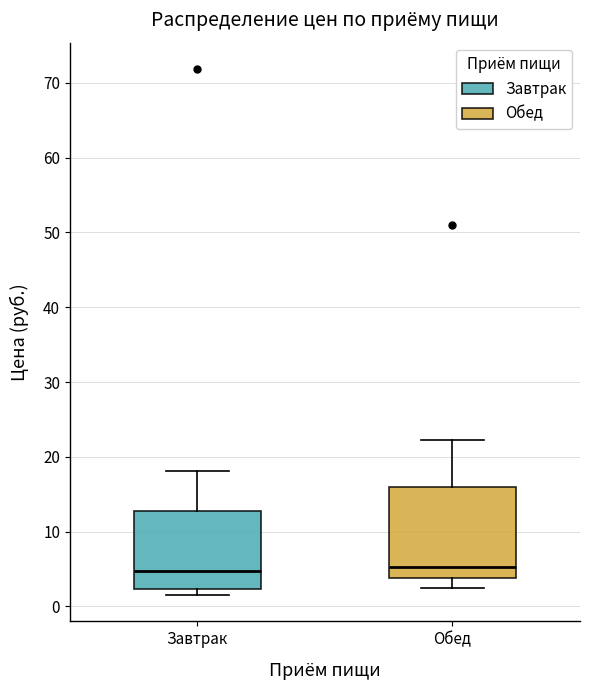

Where is the lower edge of the box for Обед on the y-axis? The values are not printed on the chart, so give them approximately, as read against the axis.

4